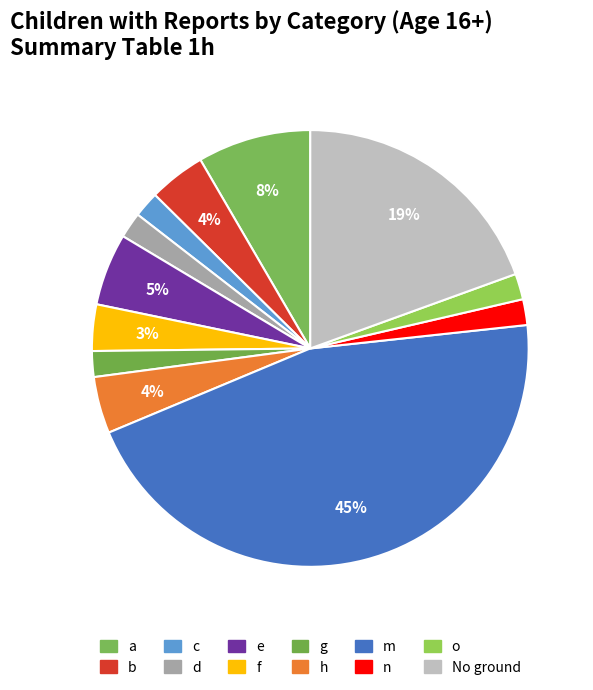

How many slices are in this pie chart?

12